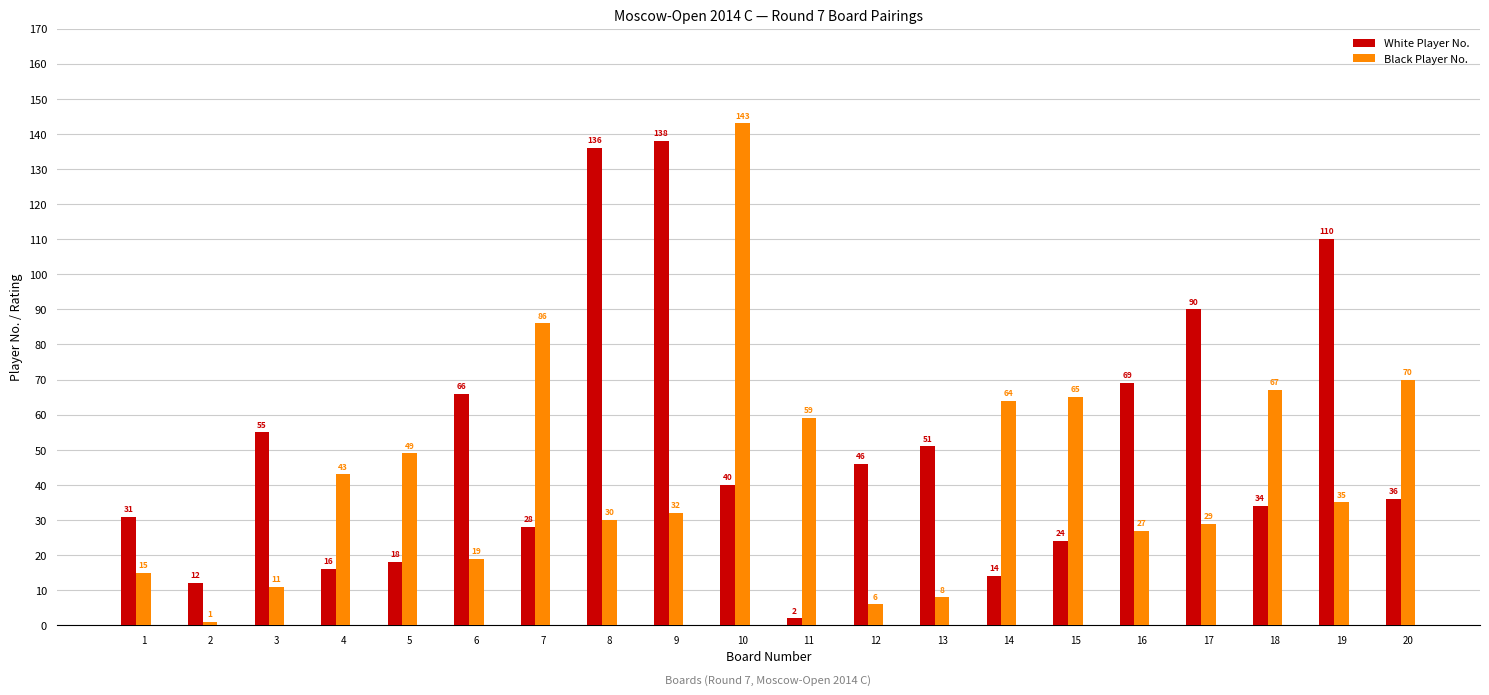

Where is Black Player No. nearest to the value 72?

20